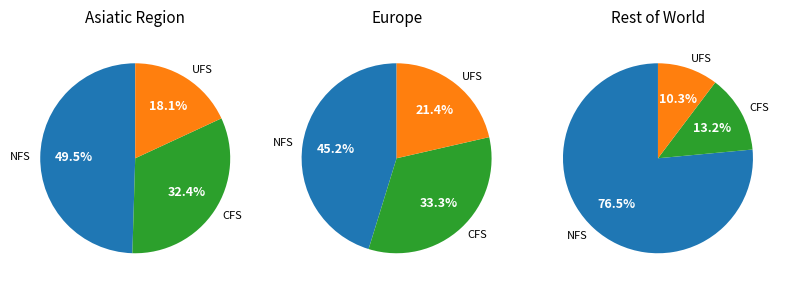

How many segments does this pie chart have?

9